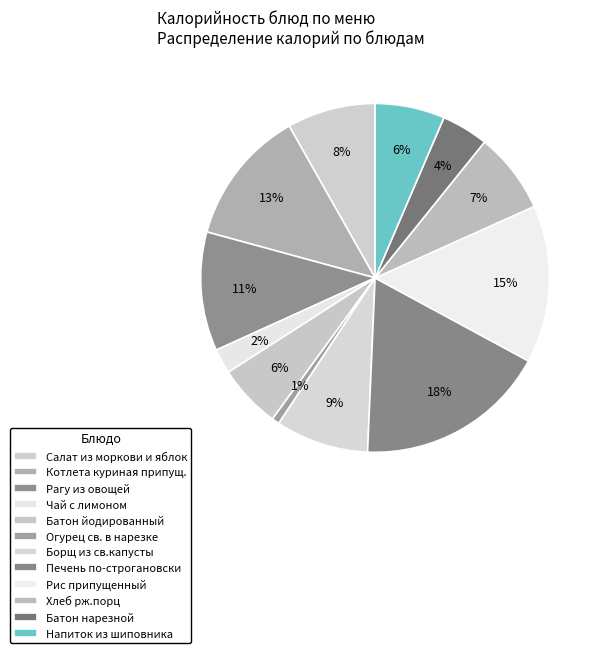

What percentage is the Рис припущенный slice, to the nearest percent?

15%